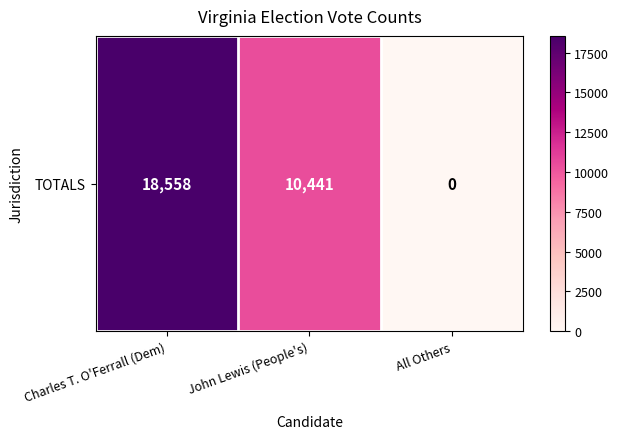

What is the sum of the values at All Others and John Lewis (People's)?

10441